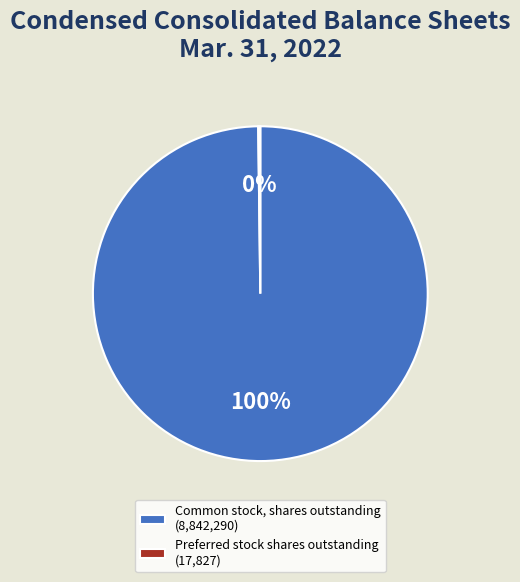

To the nearest percent, what is the average slice percentage?

50%